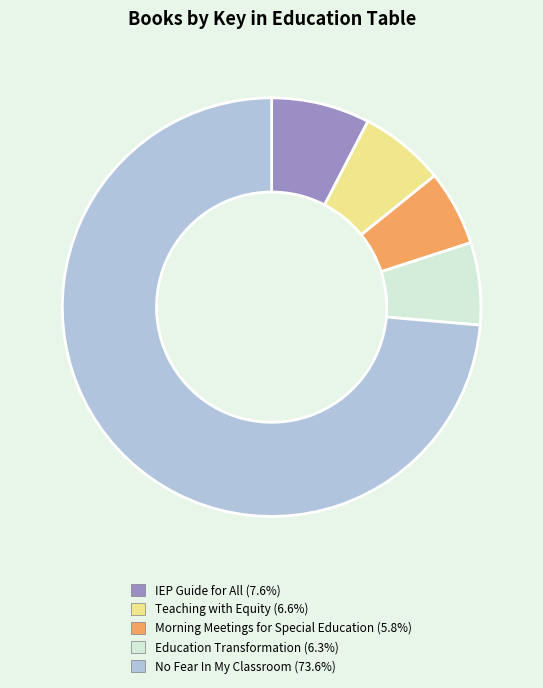

Is IEP Guide for All the majority of the pie?

No